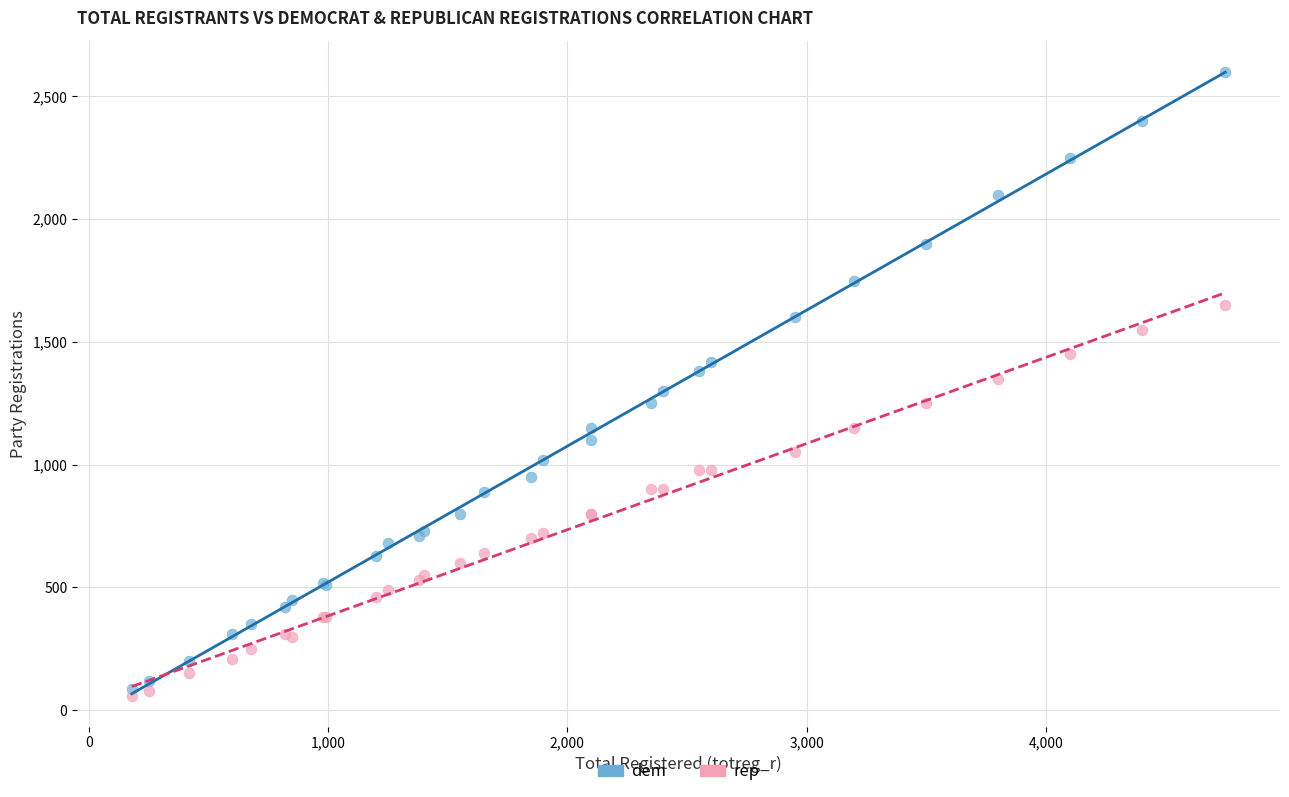

What are all the series names shown in the legend?

dem, rep